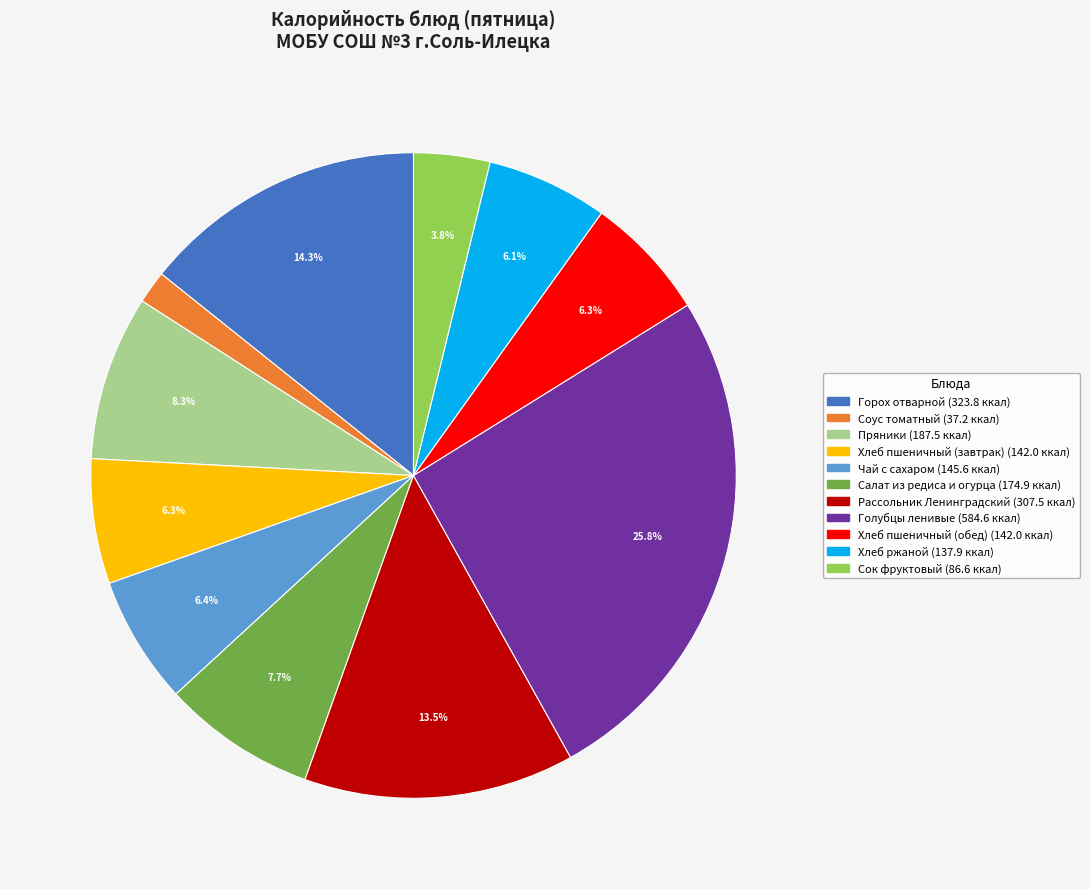

What is the ratio of the value at Горох отварной to the value at Чай с сахаром?

2.2